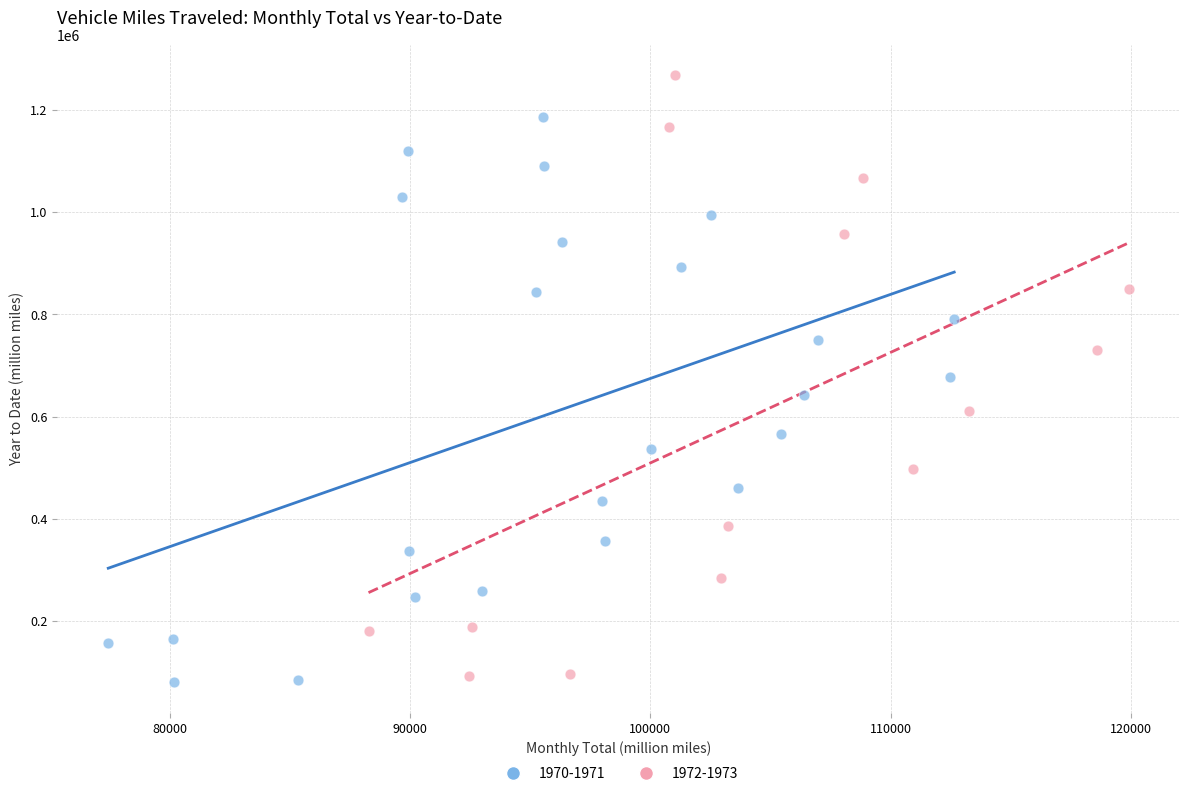

Which series has the largest Y range (max minus min)?

1972-1973